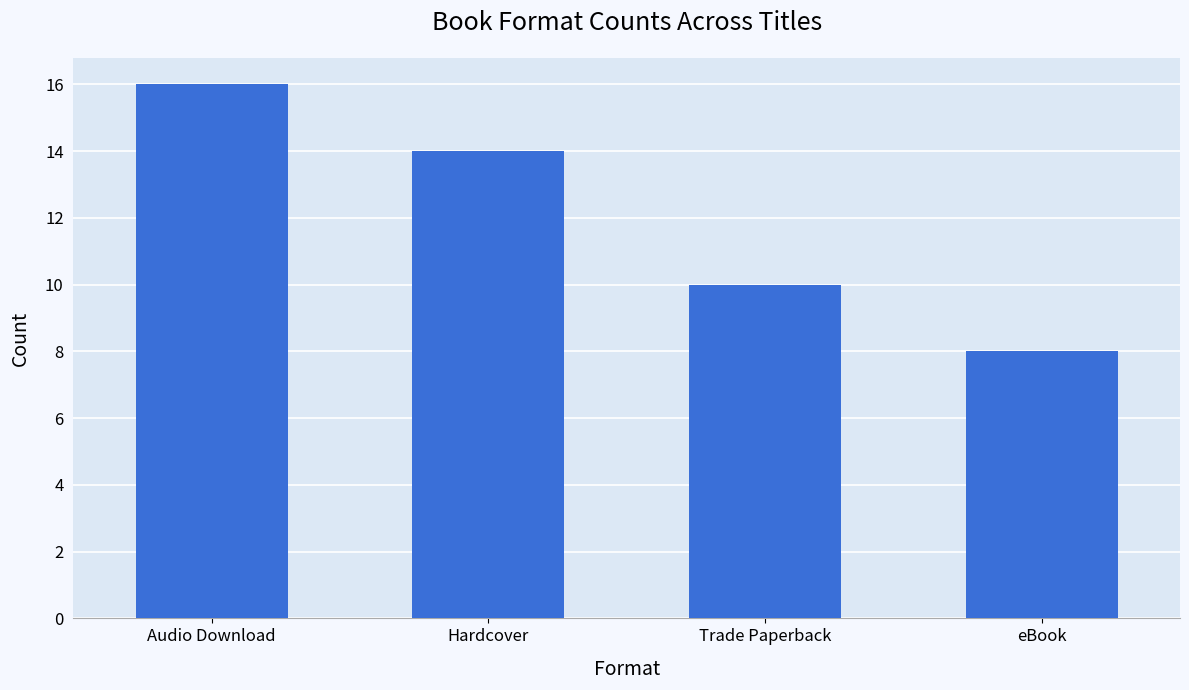

Rank the categories by value from highest to lowest.

Audio Download, Hardcover, Trade Paperback, eBook